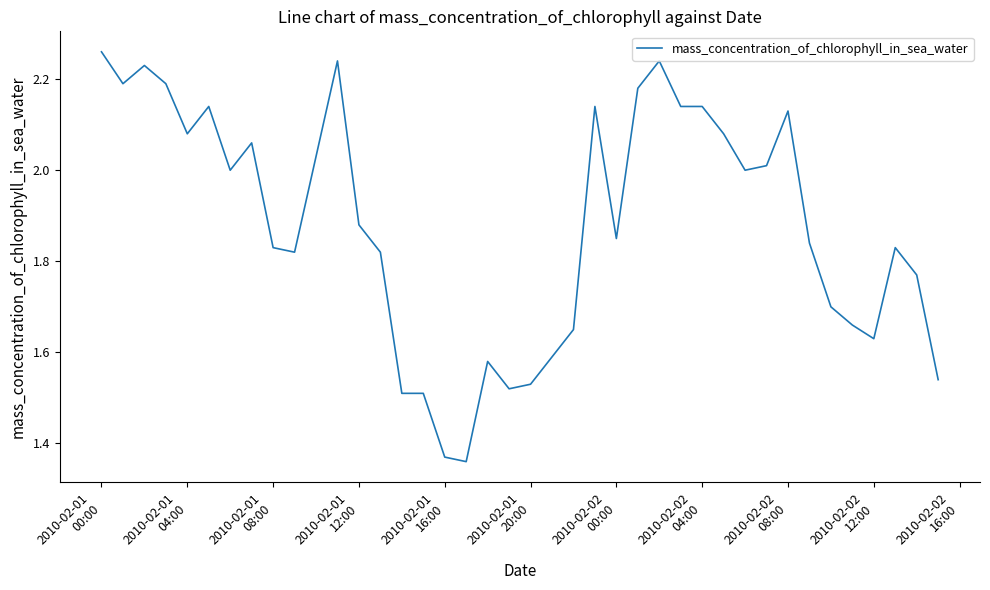

What is the difference between the maximum and minimum values?

0.9